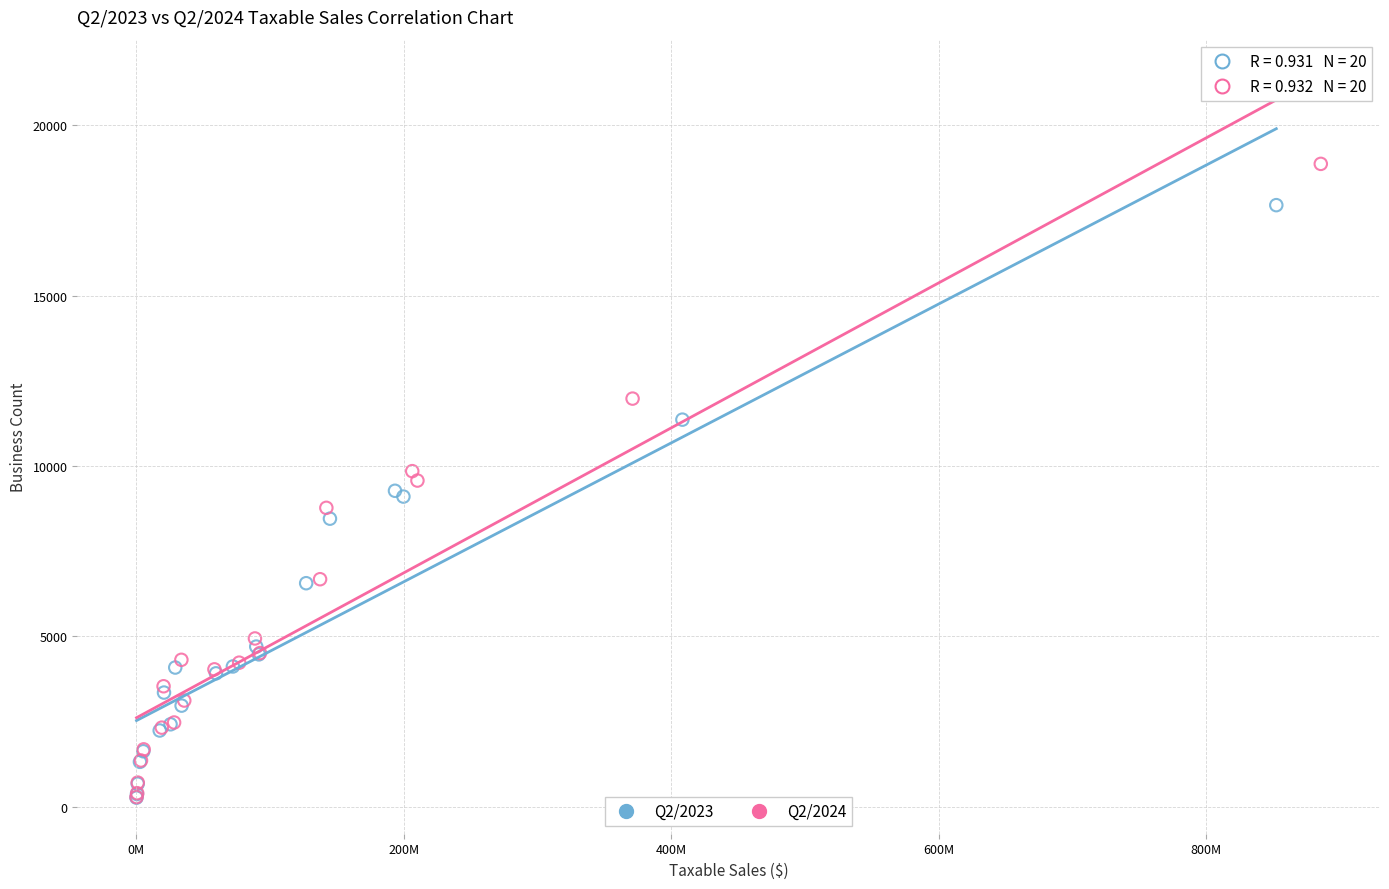

Which series has the widest spread of Y values?

Q2/2024